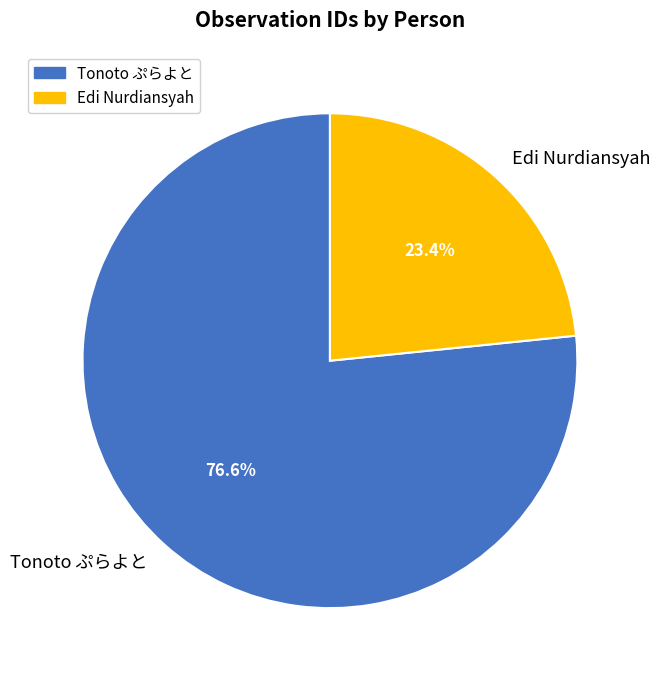

True or false: Edi Nurdiansyah accounts for 29% of the total.

False